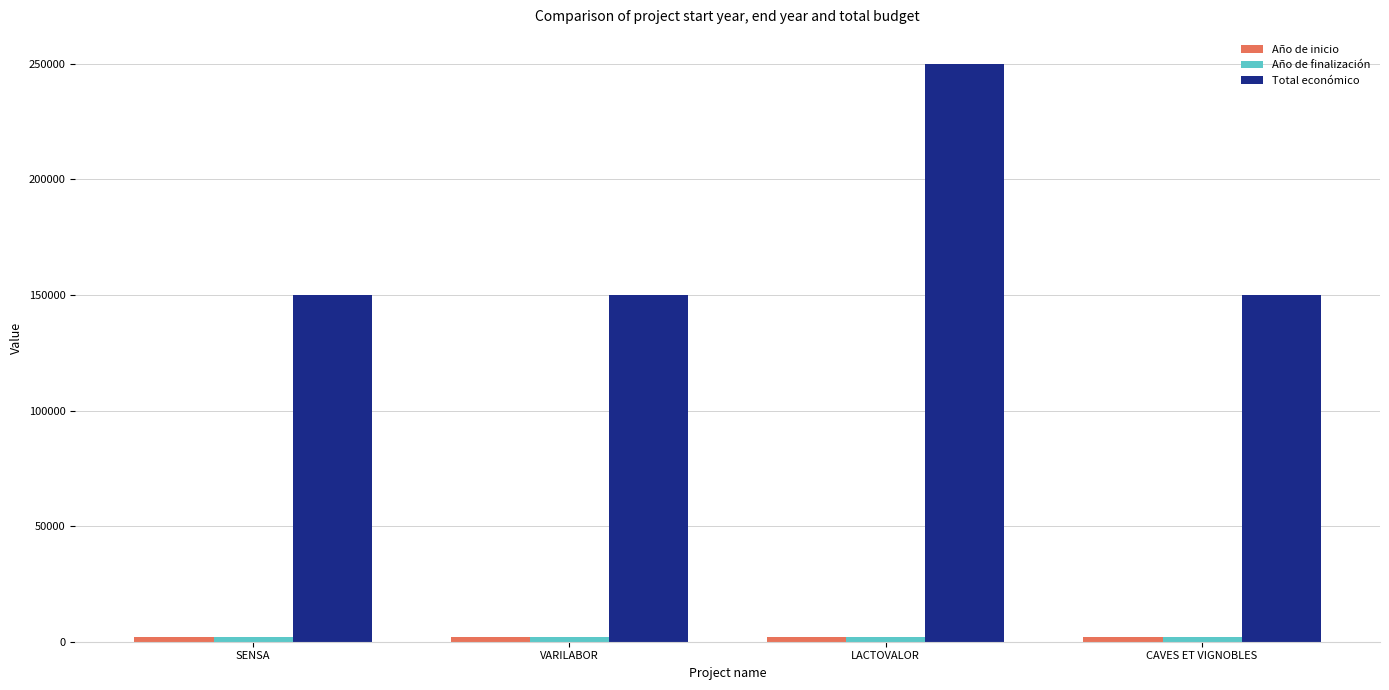

At which category is the sum across all series the highest?

LACTOVALOR